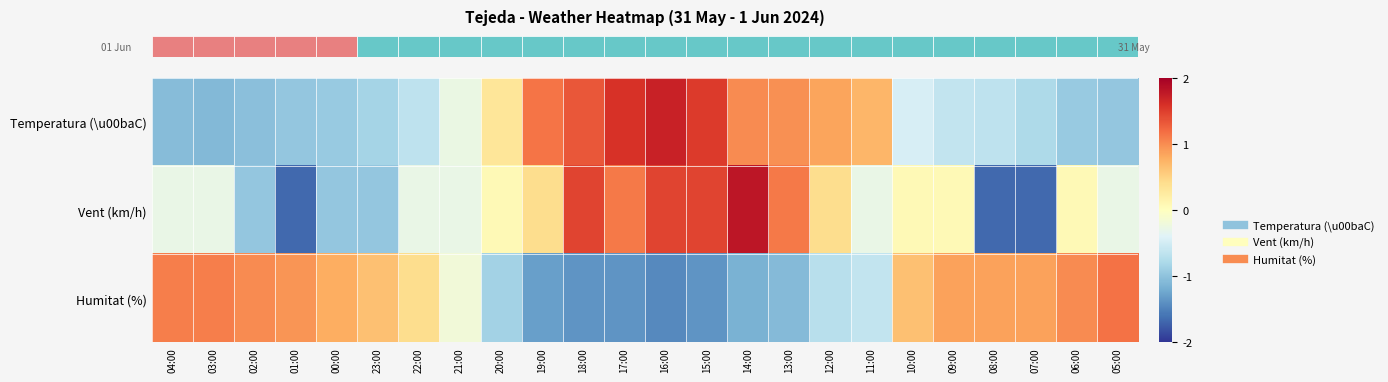

Count the number of data series in this chart.

3